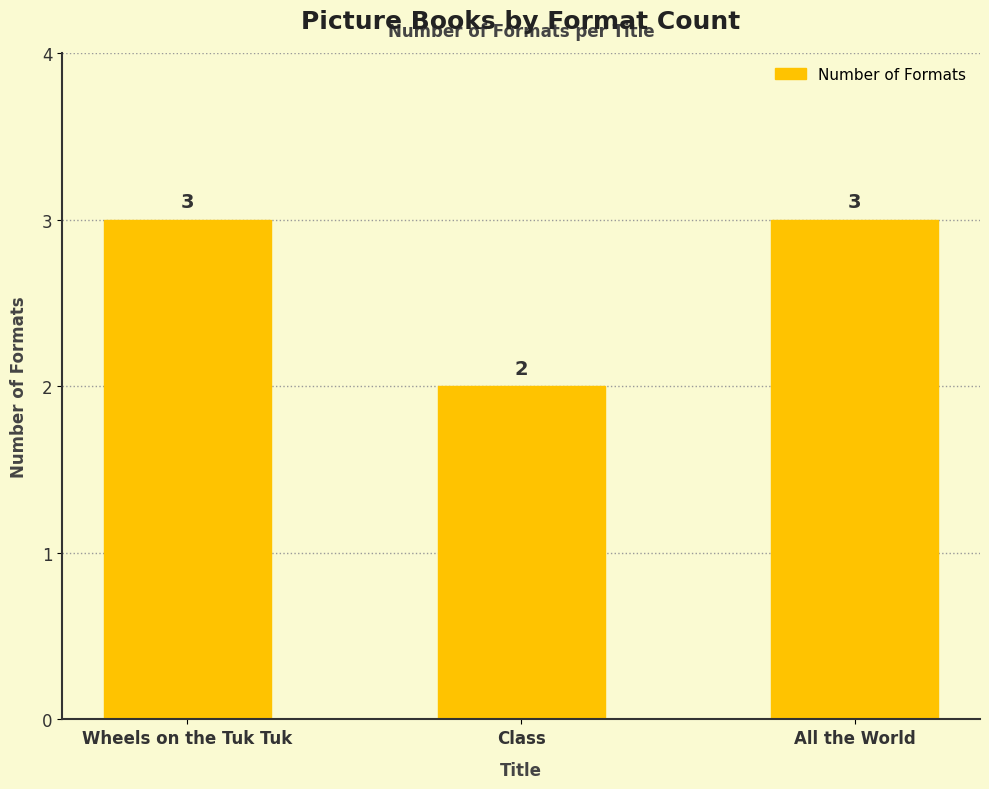

Read the value at Class.

2